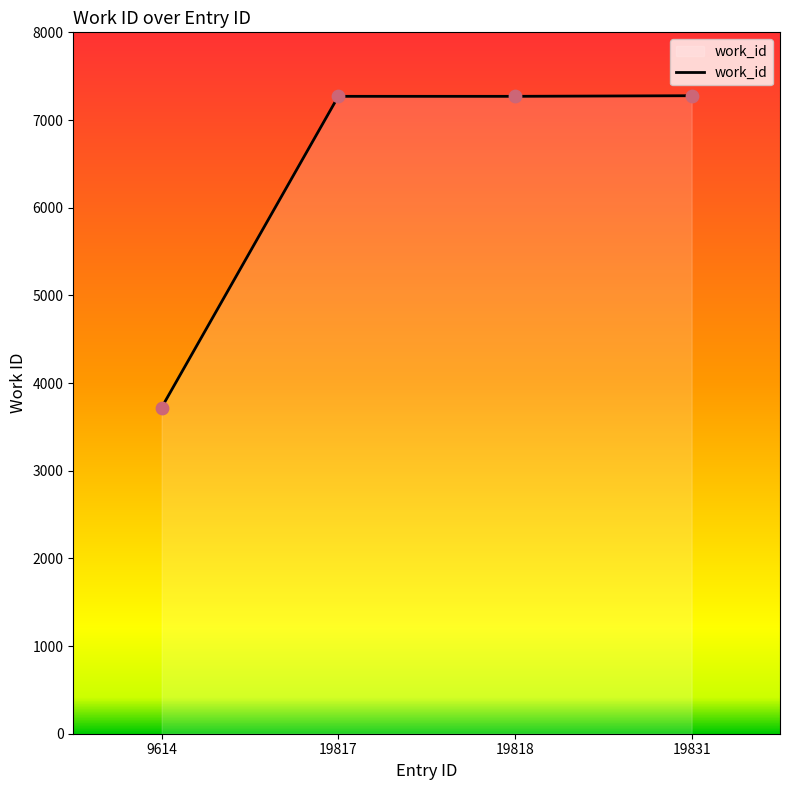

Between 9614 and 19818, which is larger?

19818